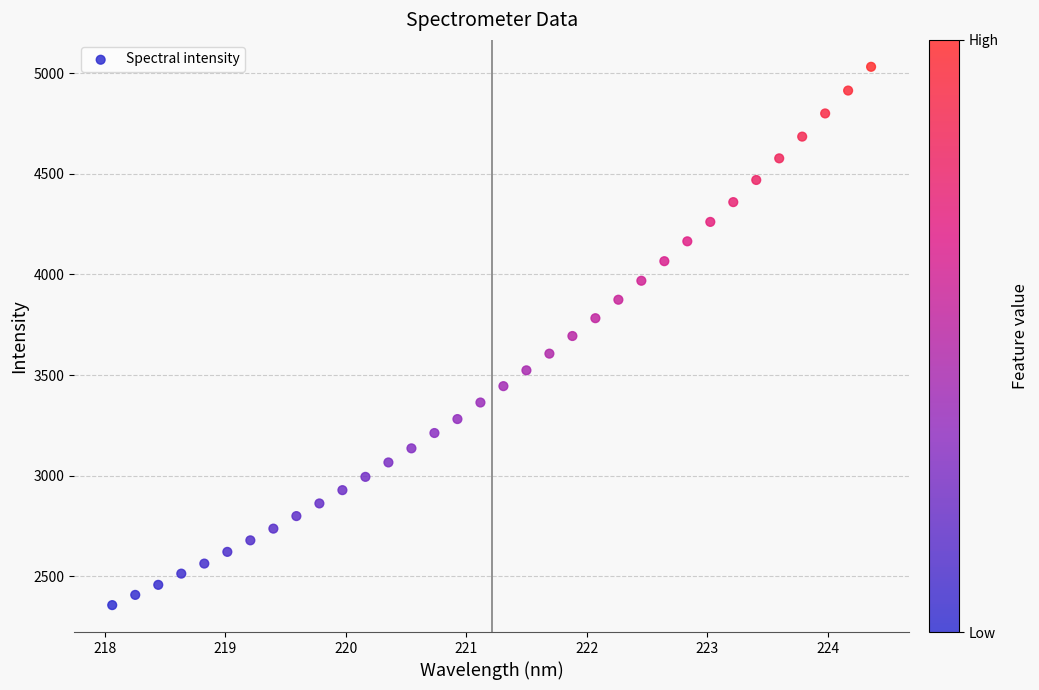

What is the range of X values (max minus min)?

6.3